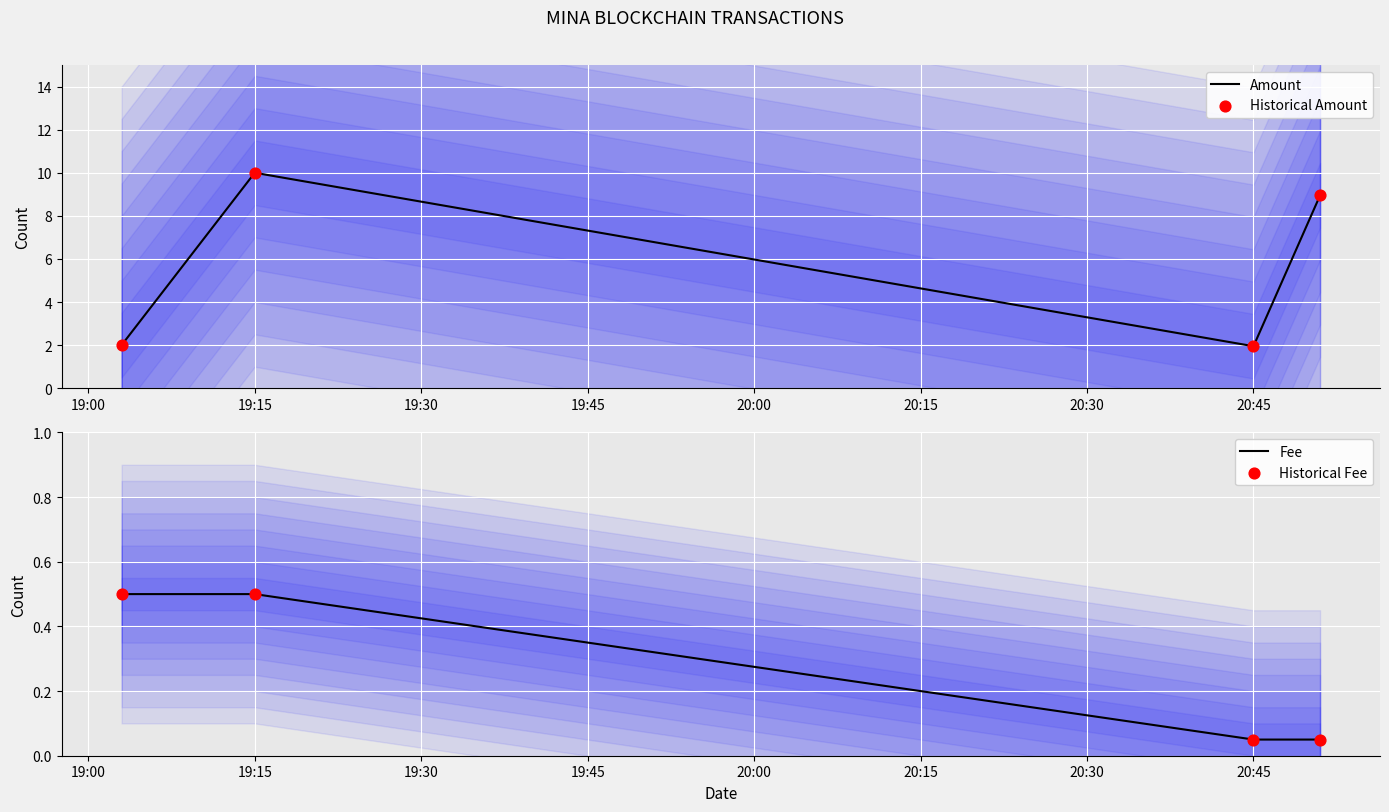

At how many categories does at least one series exceed 4?

2